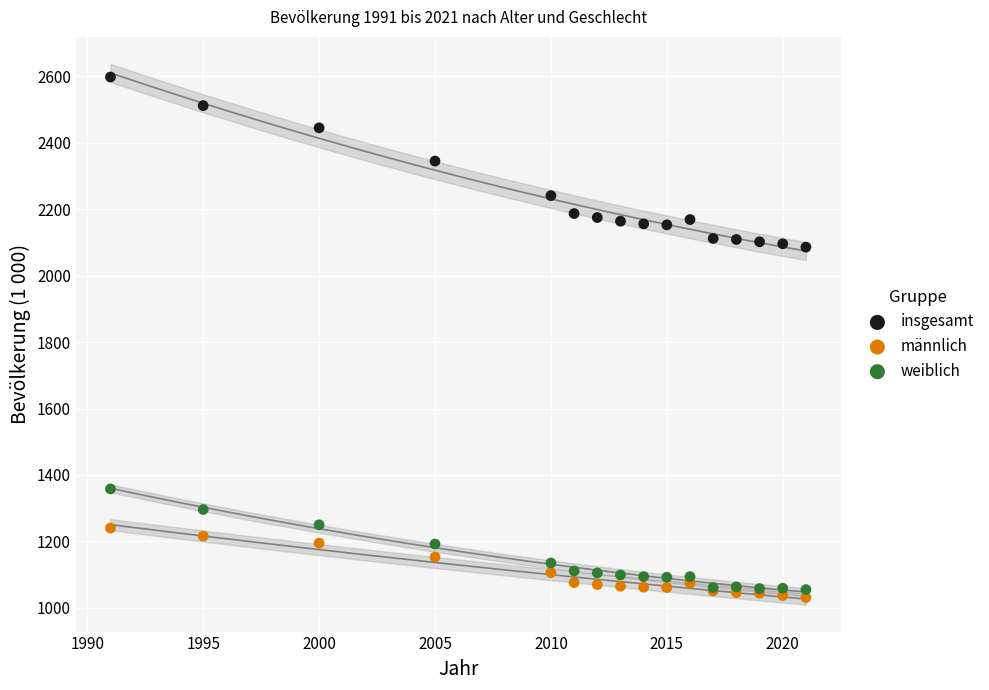

Which series has the widest spread of Y values?

insgesamt